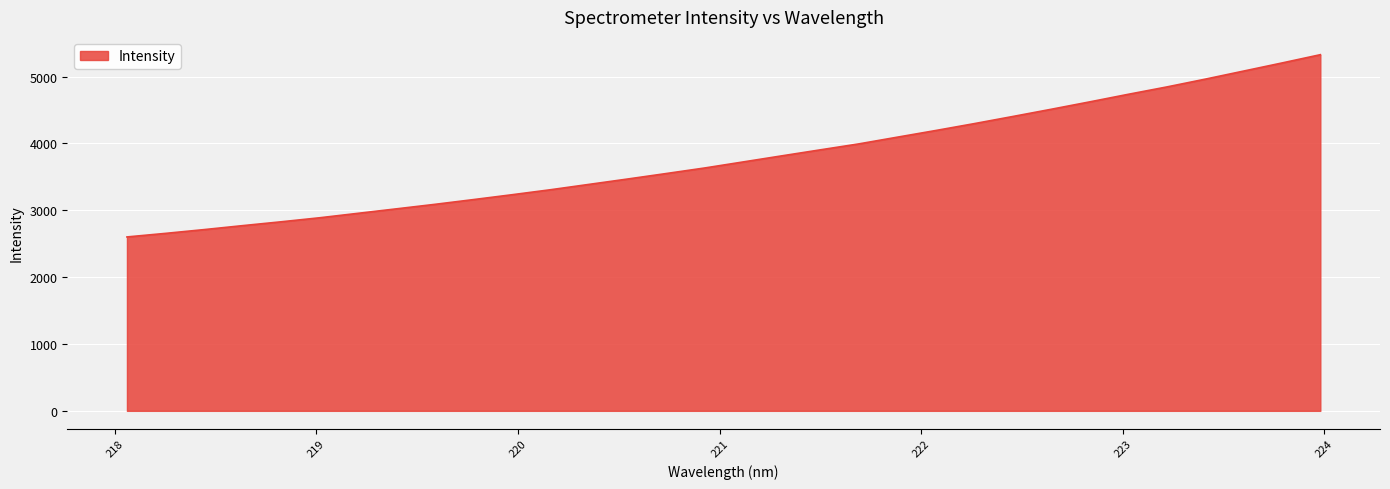

What is the difference between the maximum and minimum values?

2726.9